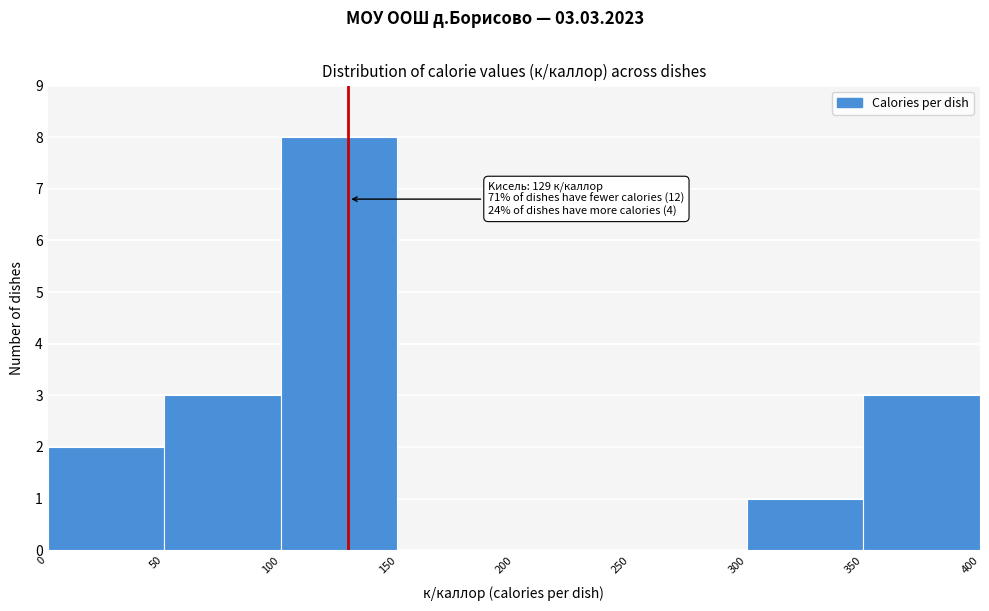

Over which range of the x-axis is the bar tallest?

100 to 150